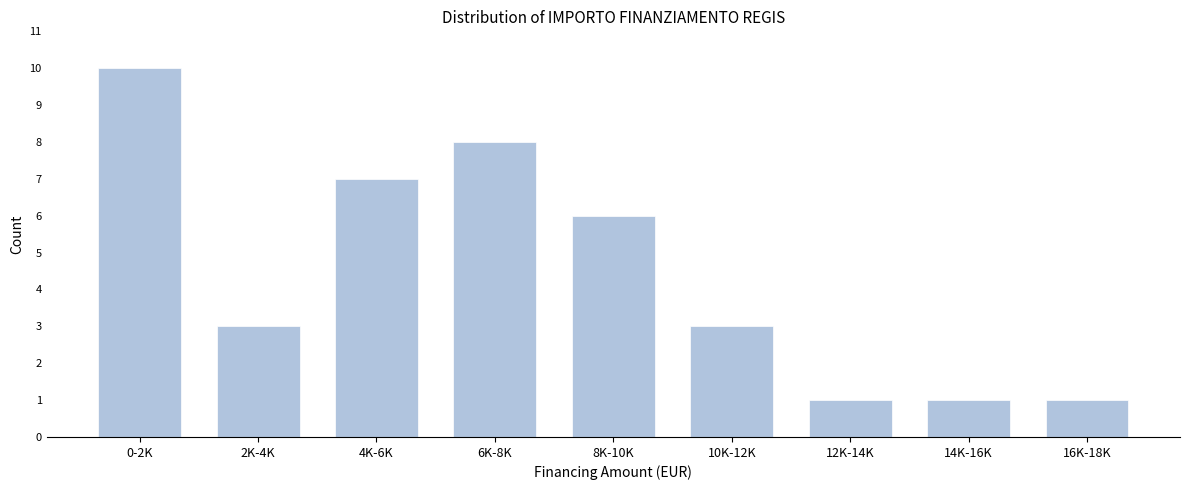

Reading right to left, what are all the values shown in this chart?

1	1	1	3	6	8	7	3	10